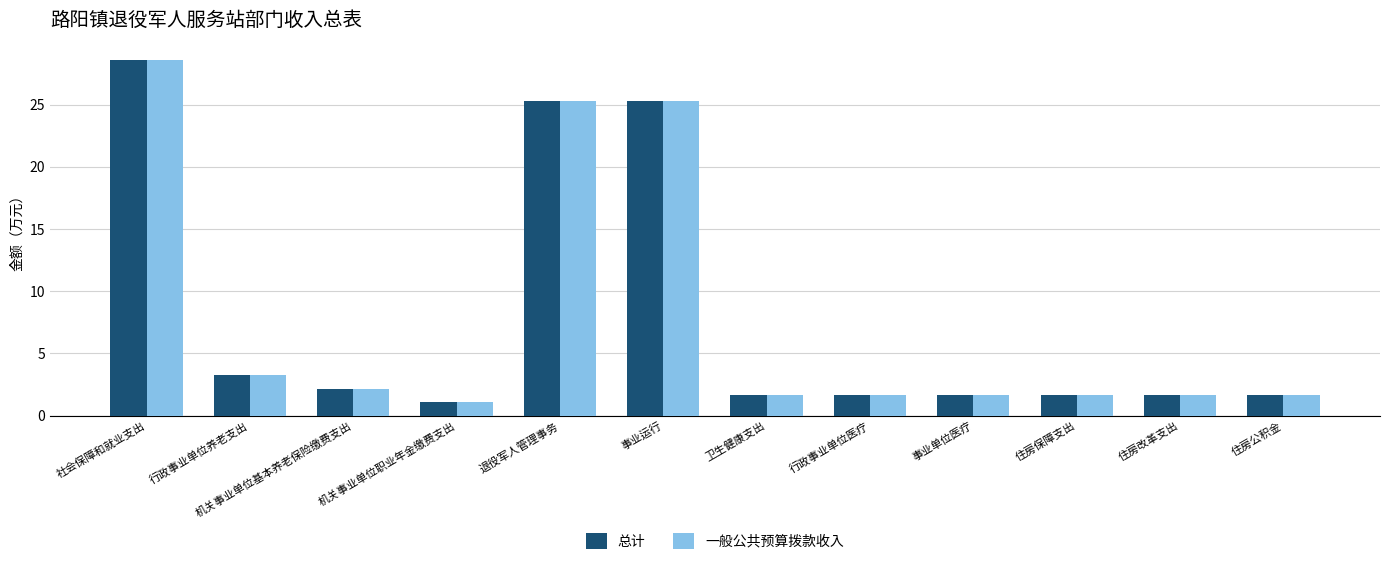

What is the label of the 11th bar from the right?

行政事业单位养老支出